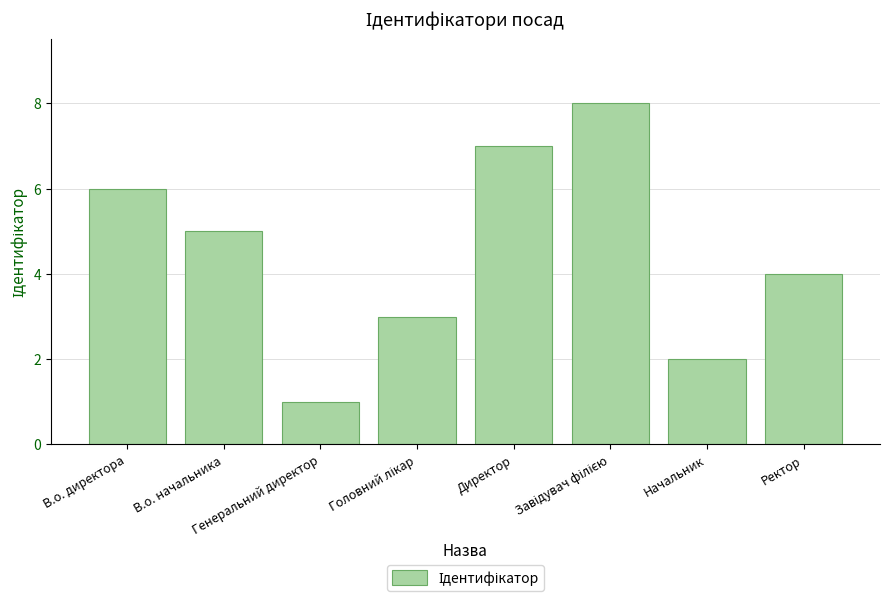

What is the sum of all values?

36